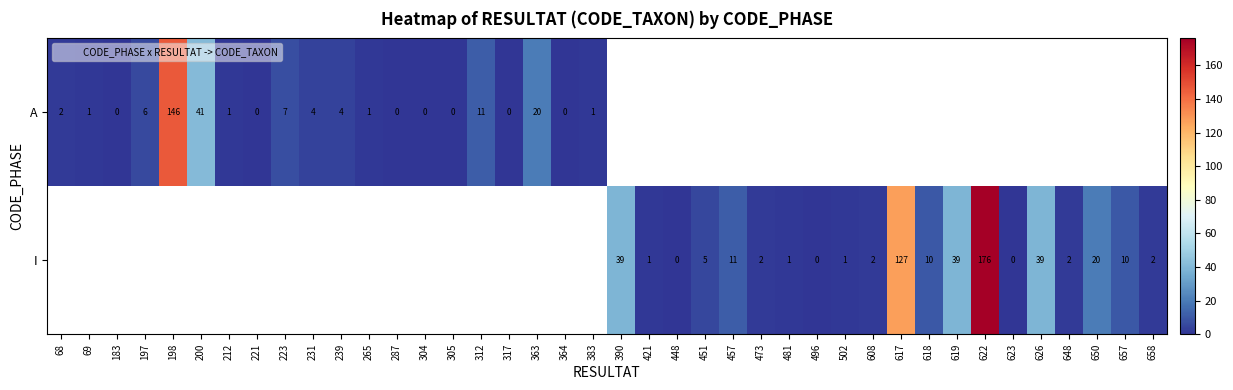

The value of I at 421 is 0.7. True or false?

False